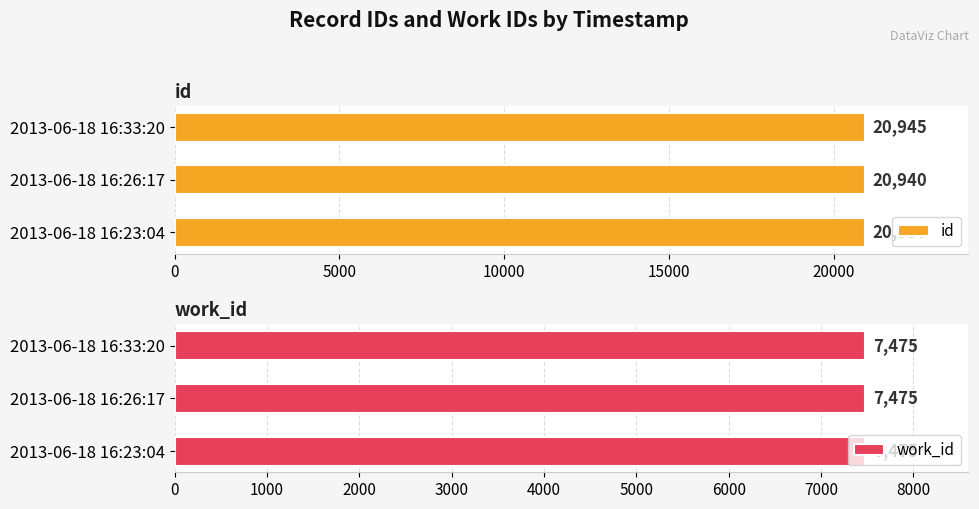

What are all the series names shown in the legend?

id, work_id